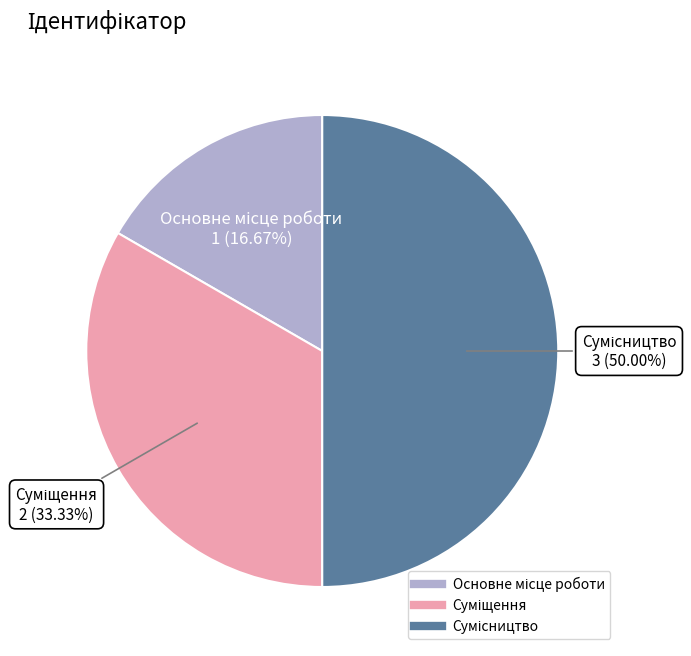

How many segments does this pie chart have?

3